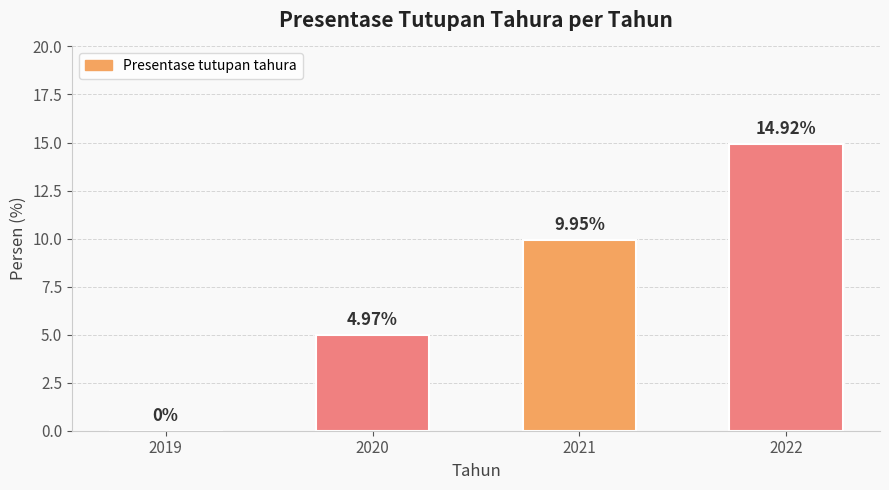

At which label is the value closest to 7?

2020